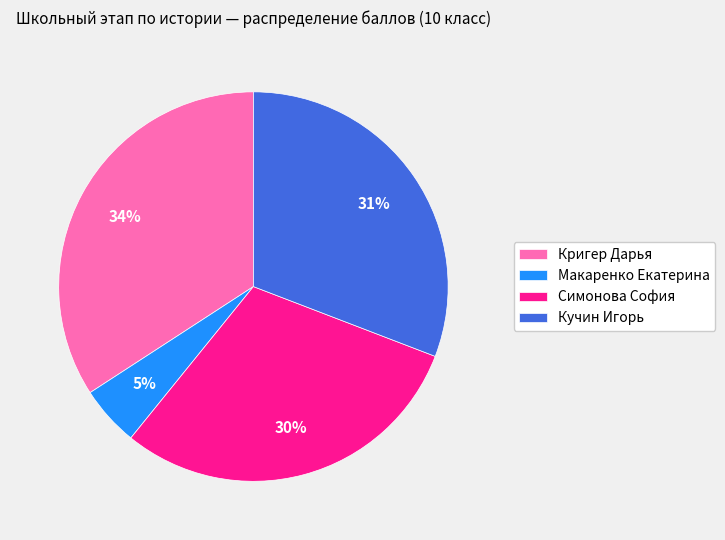

To the nearest percent, what portion does Симонова София represent?

30%